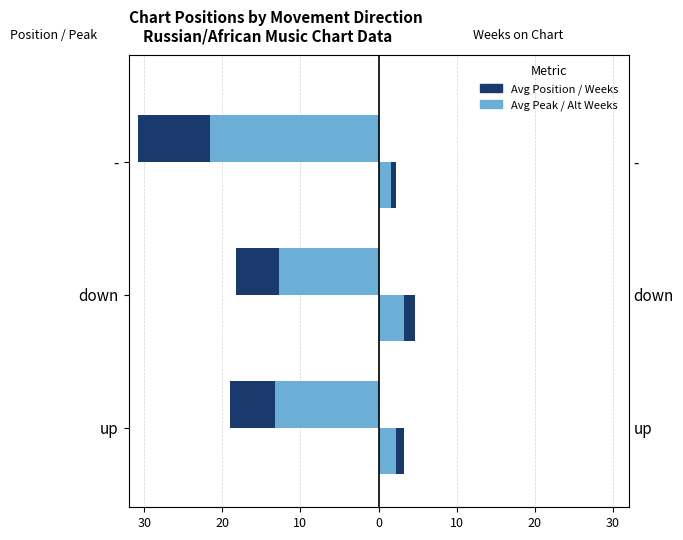

How many groups of bars are there?

3